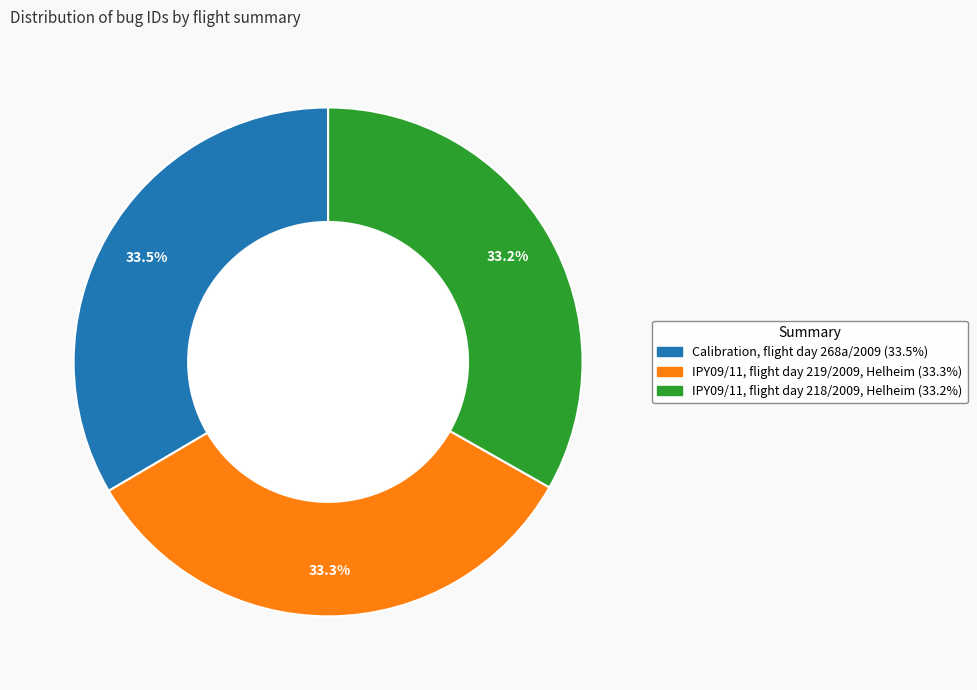

Combined, what portion of the pie is Calibration, flight day 268a/2009 and IPY09/11, flight day 219/2009, Helheim?

66.8%